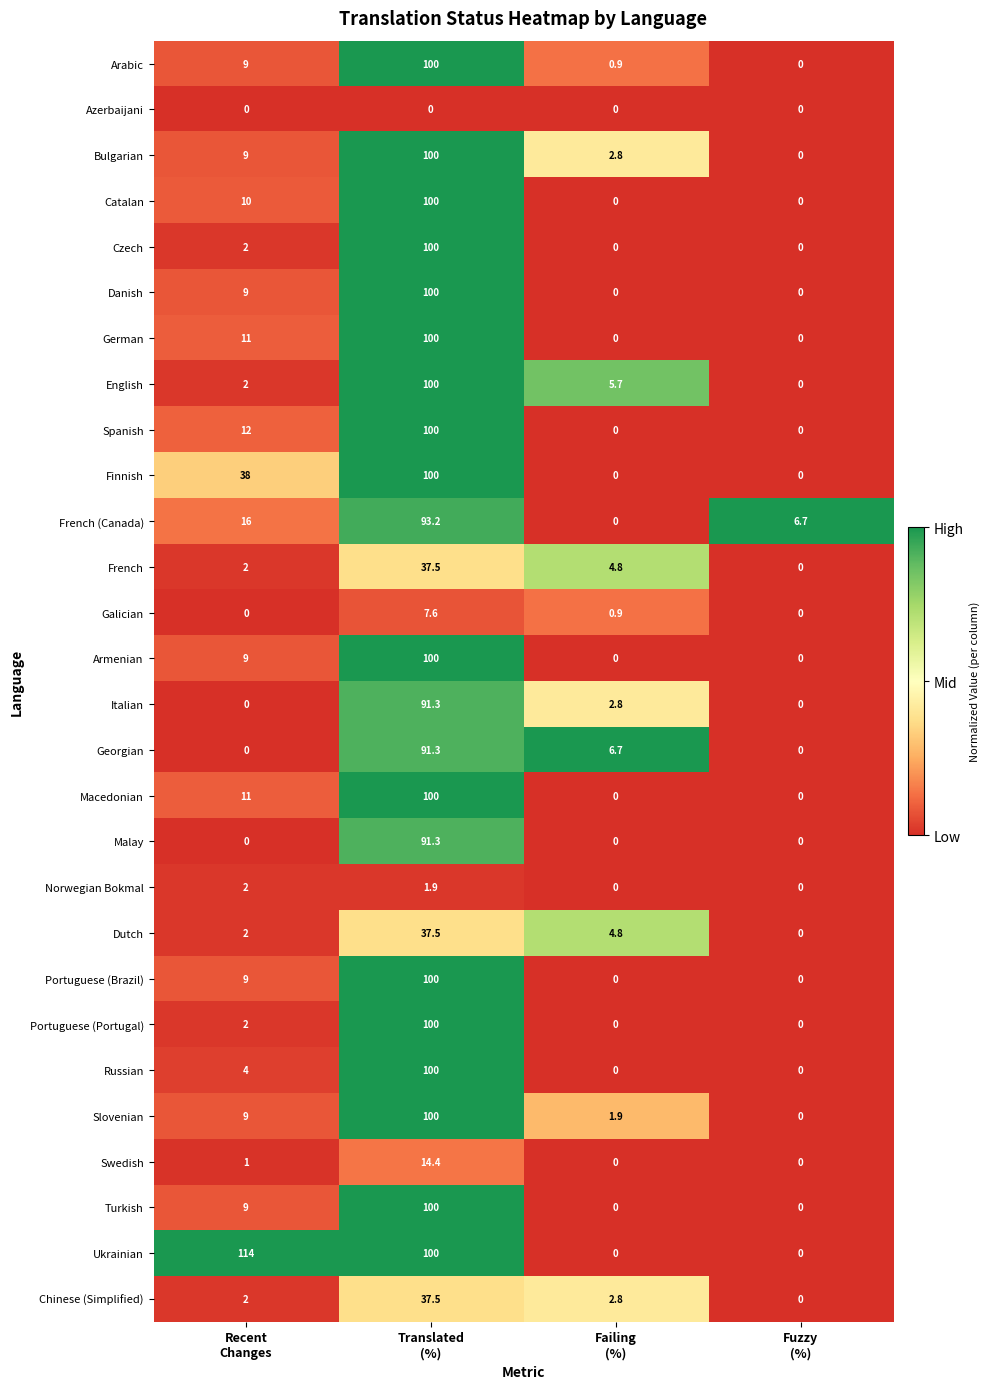

Which series has the largest total across all categories?

Ukrainian